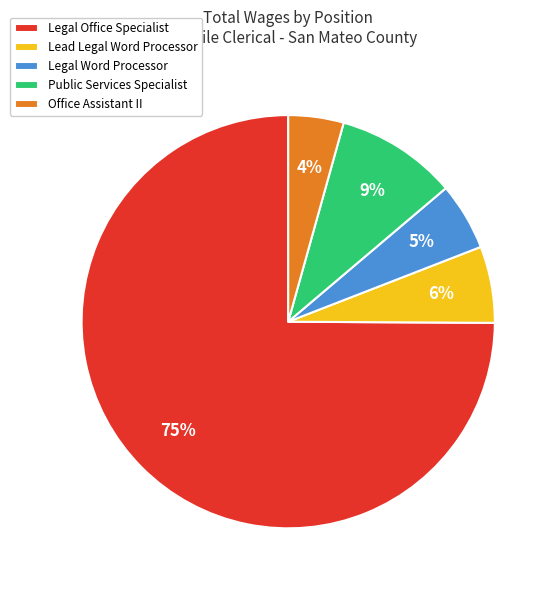

Combined, do Legal Word Processor and Lead Legal Word Processor account for over 50%?

No